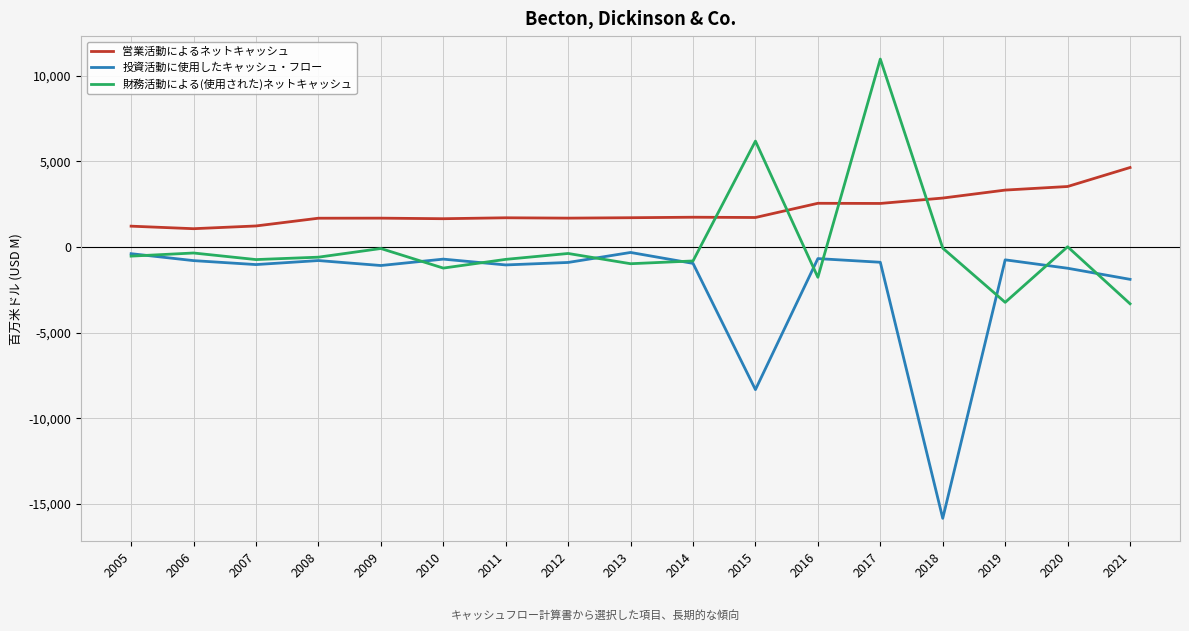

True or false: 投資活動に使用したキャッシュ・フロー and 営業活動によるネットキャッシュ cross at least once.

False